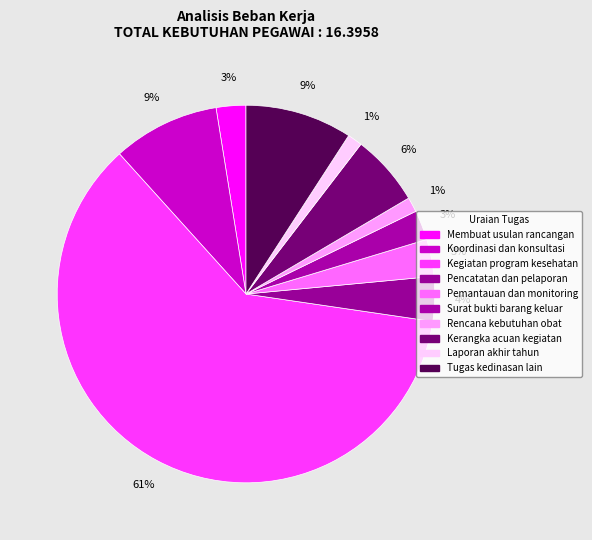

Does Kegiatan program kesehatan account for over 50% of the chart?

Yes